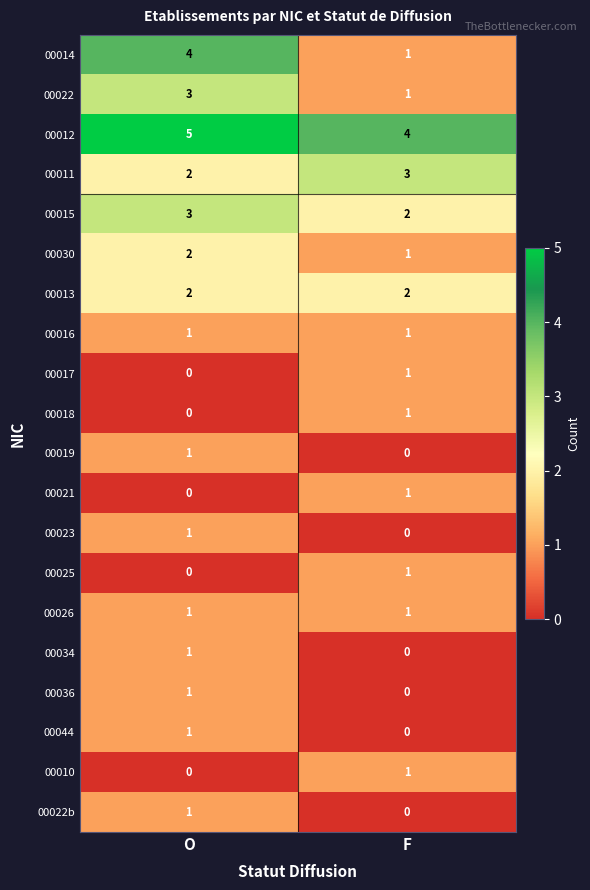

Which category has the highest value in the 00036 series?

O